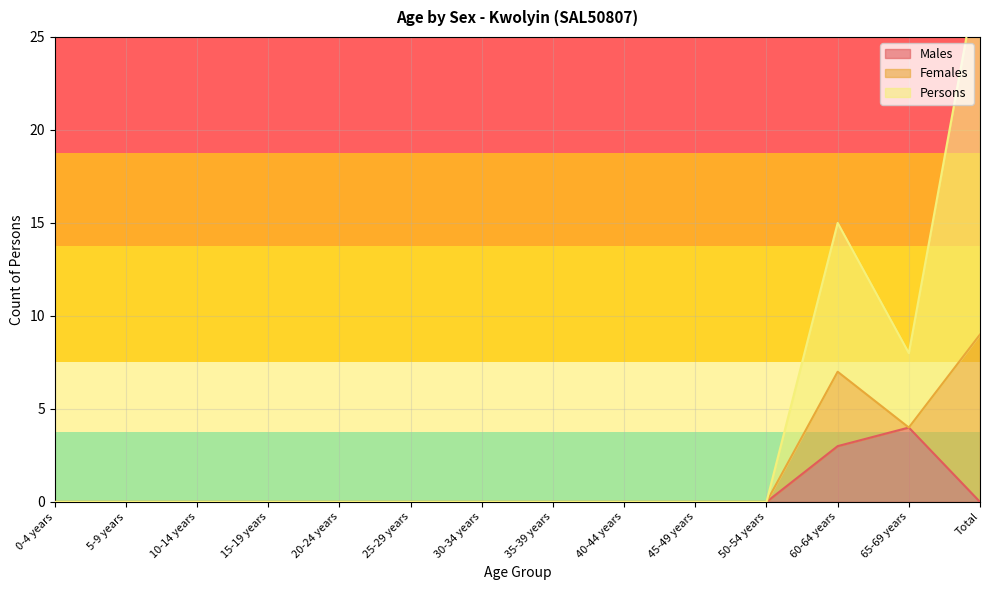

At how many categories does at least one series exceed 5?

3